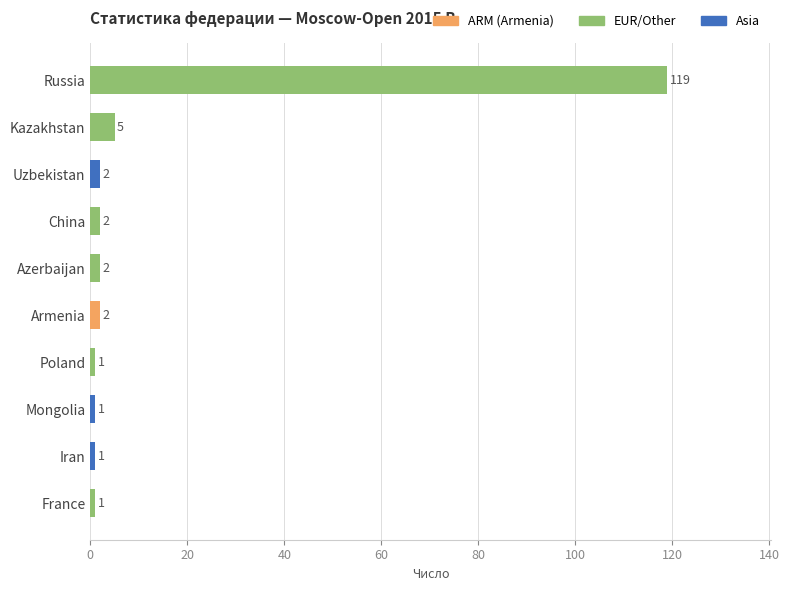

Approximately how many times larger is the value at China compared to France?

2.0